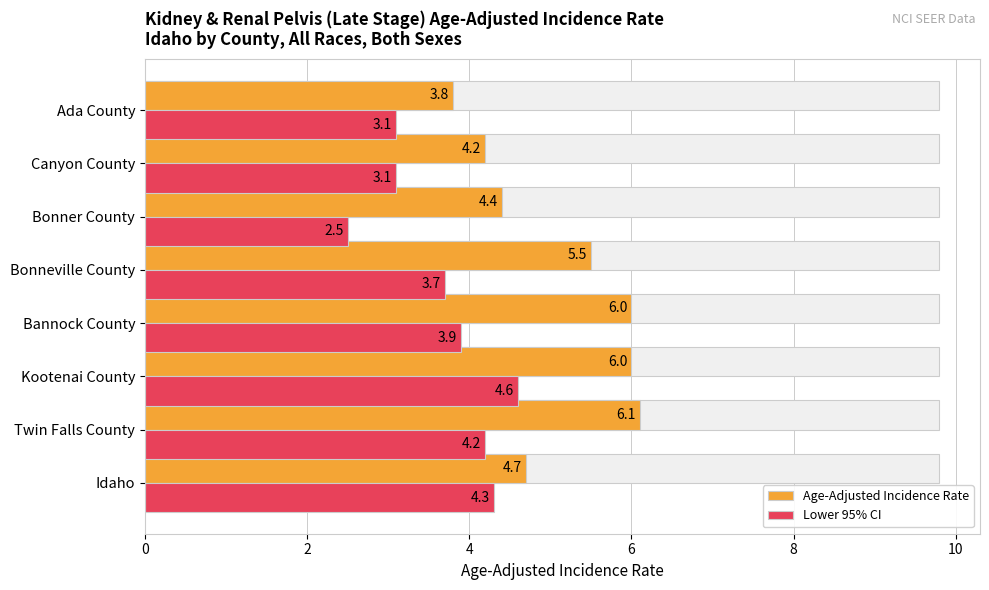

Is it true that Lower 95% CI equals 5.5 at Ada County?

False